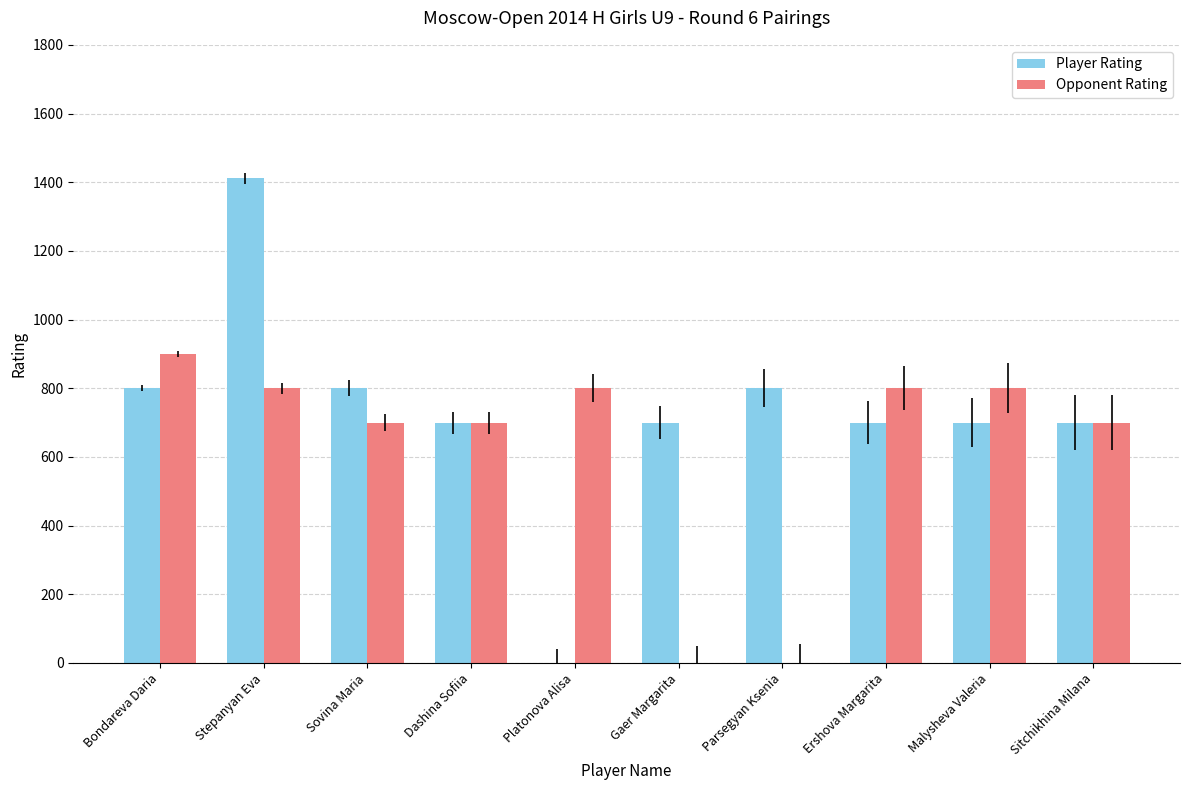

Which category has the highest value across all series?

Stepanyan Eva